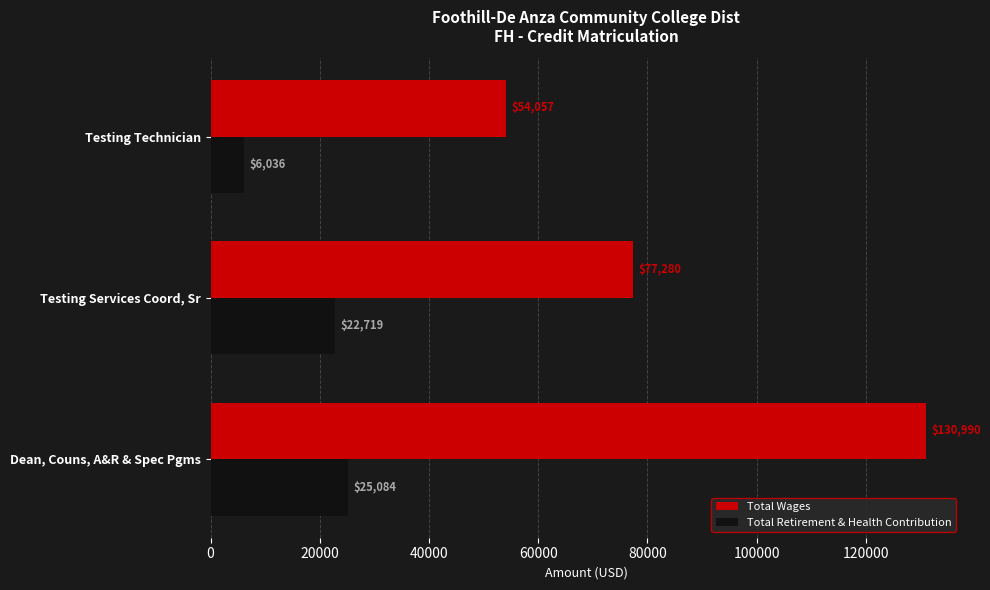

What is the sum of all Total Retirement & Health Contribution values?

53839